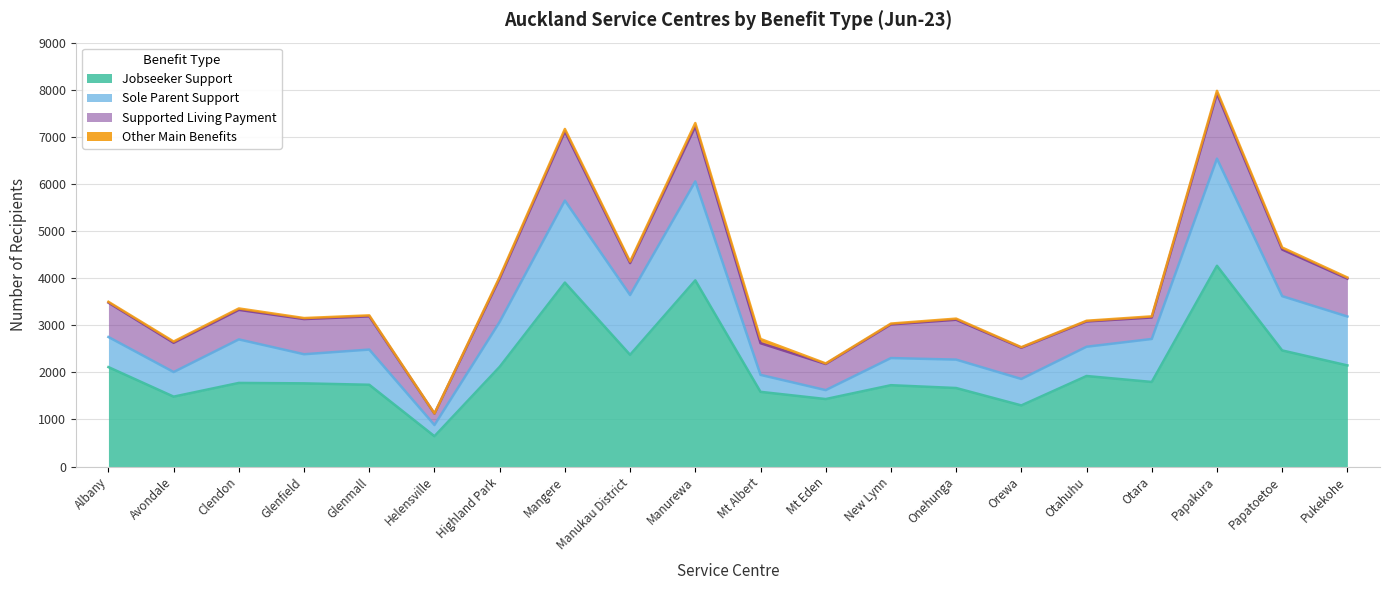

True or false: Jobseeker Support has more than 2 points higher than both neighbors.

True